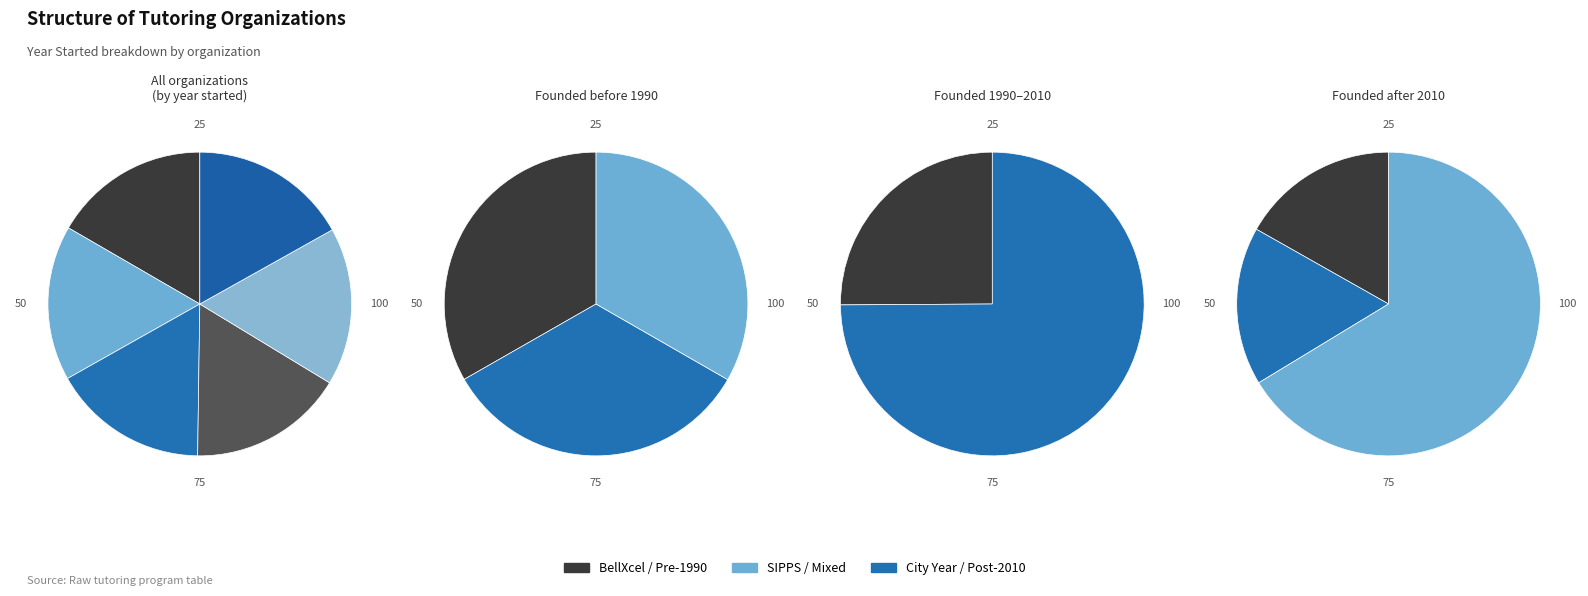

Count the number of slices in the pie.

6